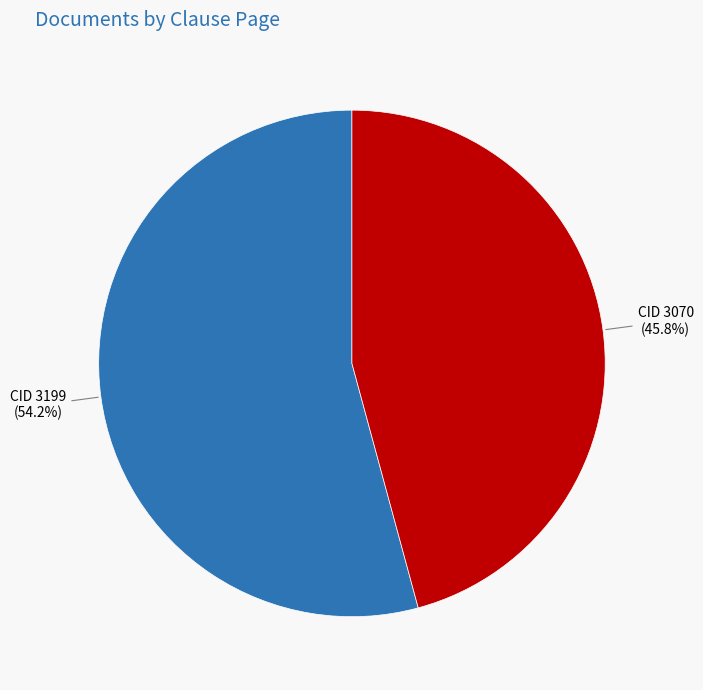

Does any single category account for the majority?

Yes